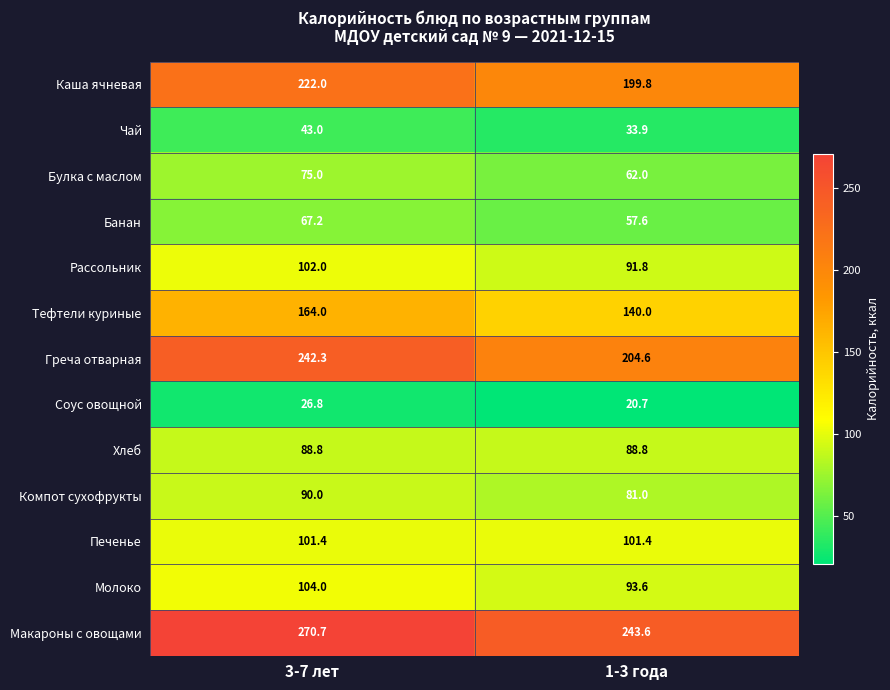

At 1-3 года, list the series in order from smallest to largest.

Соус овощной, Чай, Банан, Булка с маслом, Компот сухофрукты, Хлеб, Рассольник, Молоко, Печенье, Тефтели куриные, Каша ячневая, Греча отварная, Макароны с овощами